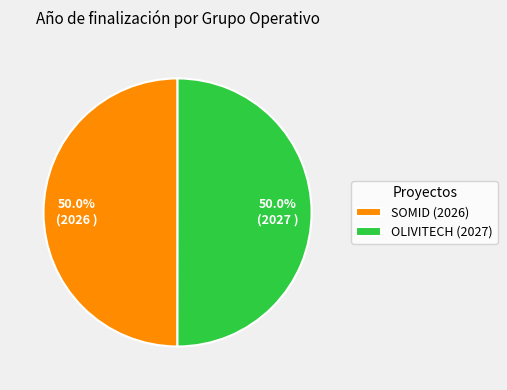

Approximately how many times larger is the value at SOMID (2026) compared to OLIVITECH (2027)?

1.0